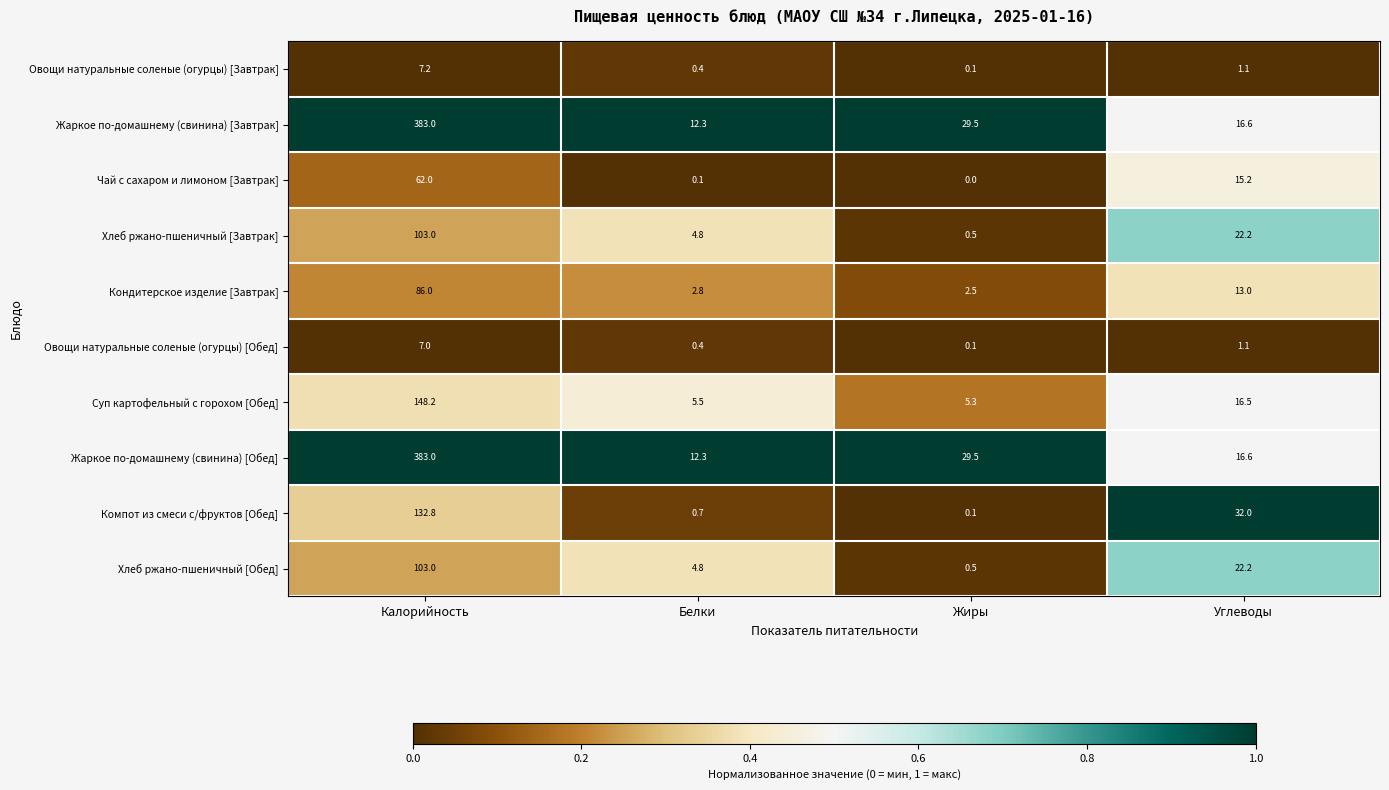

Rank the categories by Хлеб ржано-пшеничный [Обед] value from highest to lowest.

Калорийность, Углеводы, Белки, Жиры